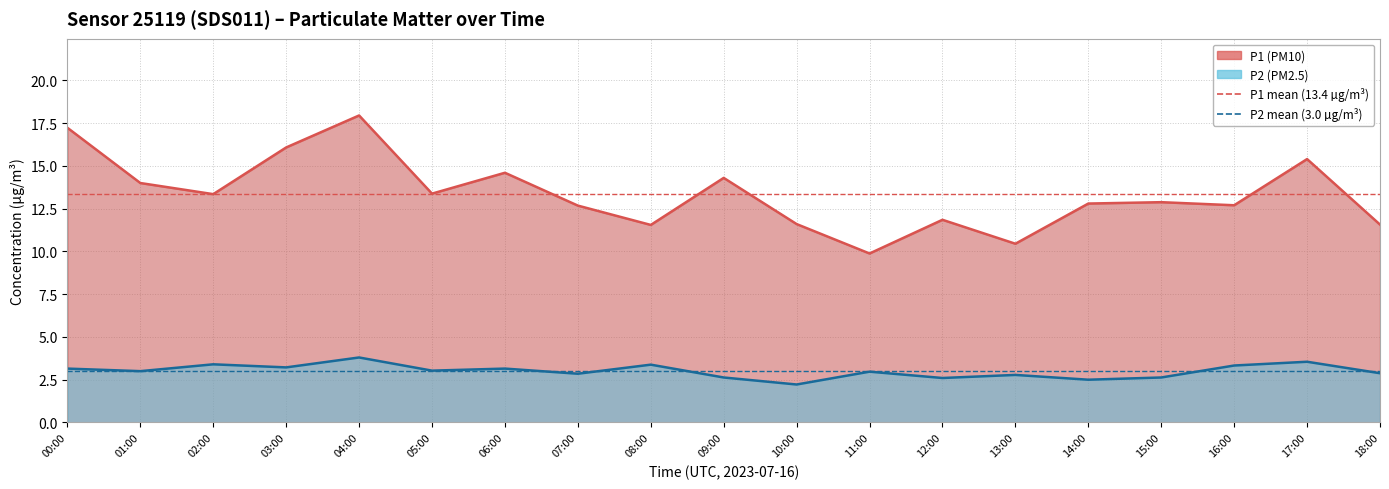

Which has a higher value, 01:00 or 00:00?

01:00